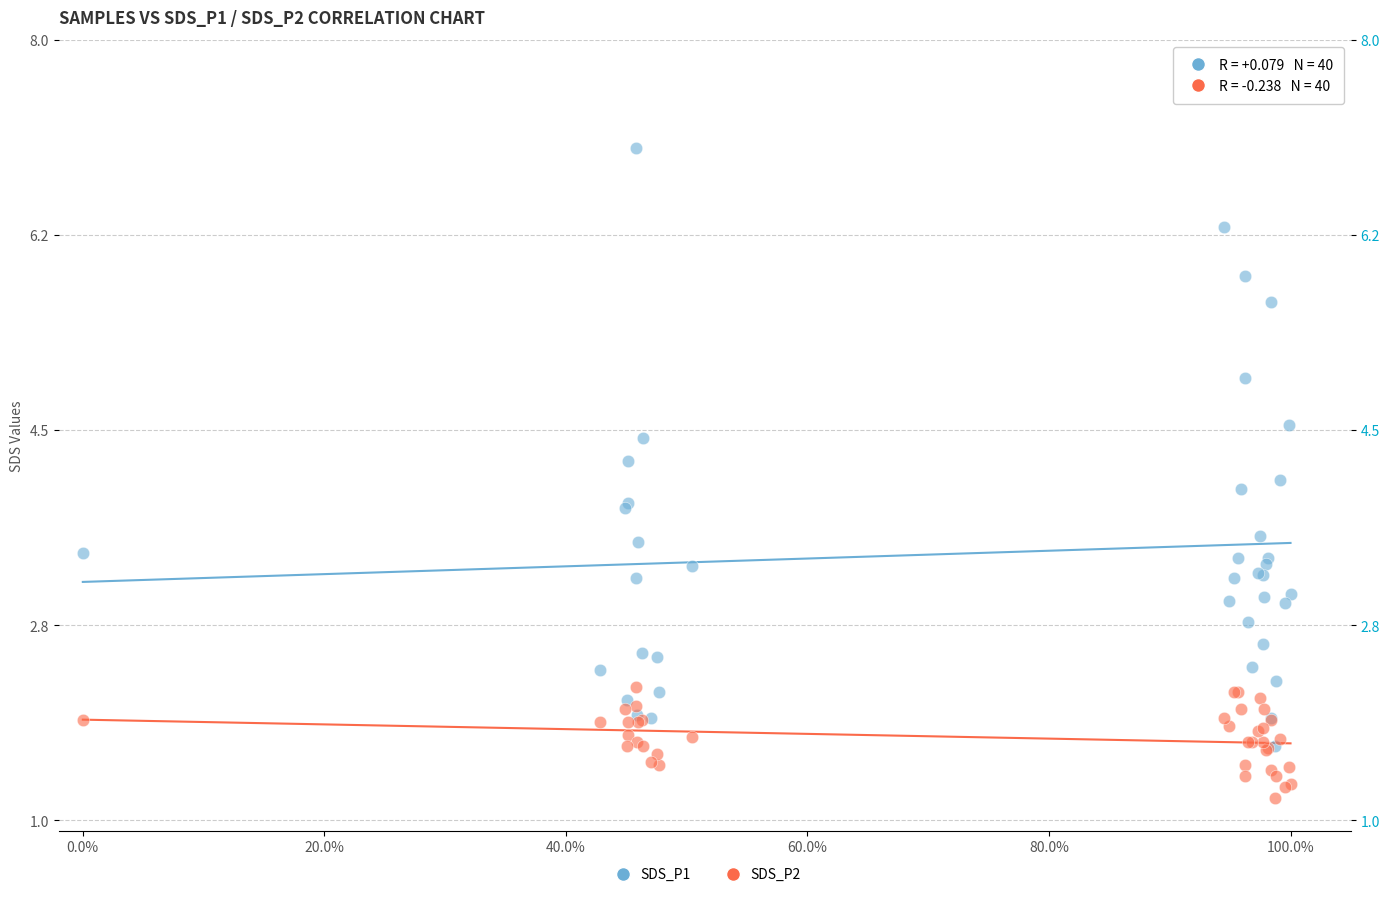

Which series has the widest spread of Y values?

SDS_P1